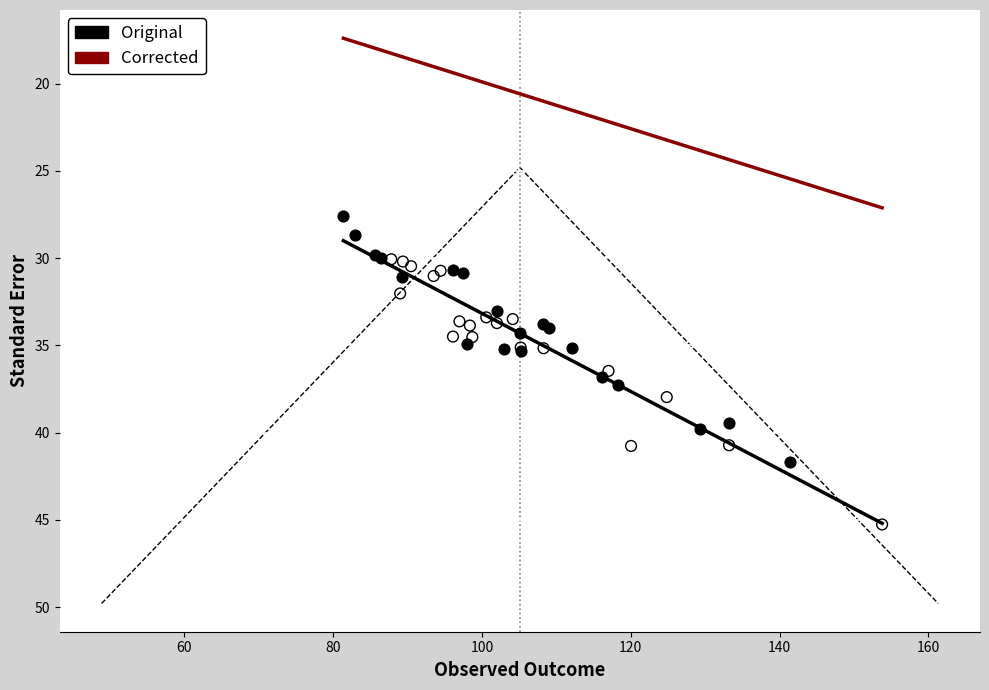

Which series has the widest spread of Y values?

Corrected